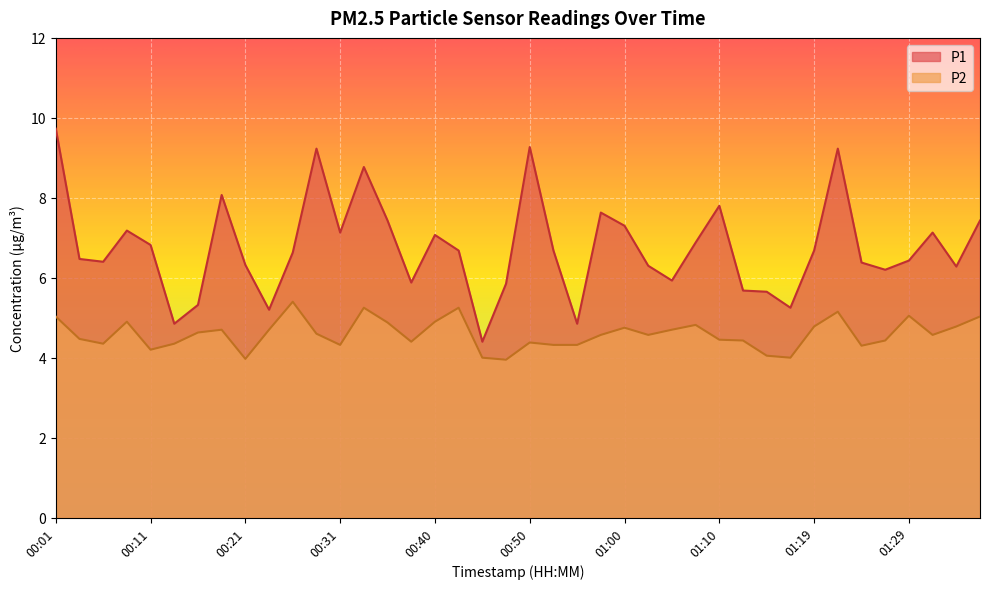

What is the difference between the maximum and minimum values in the P1 series?

5.3